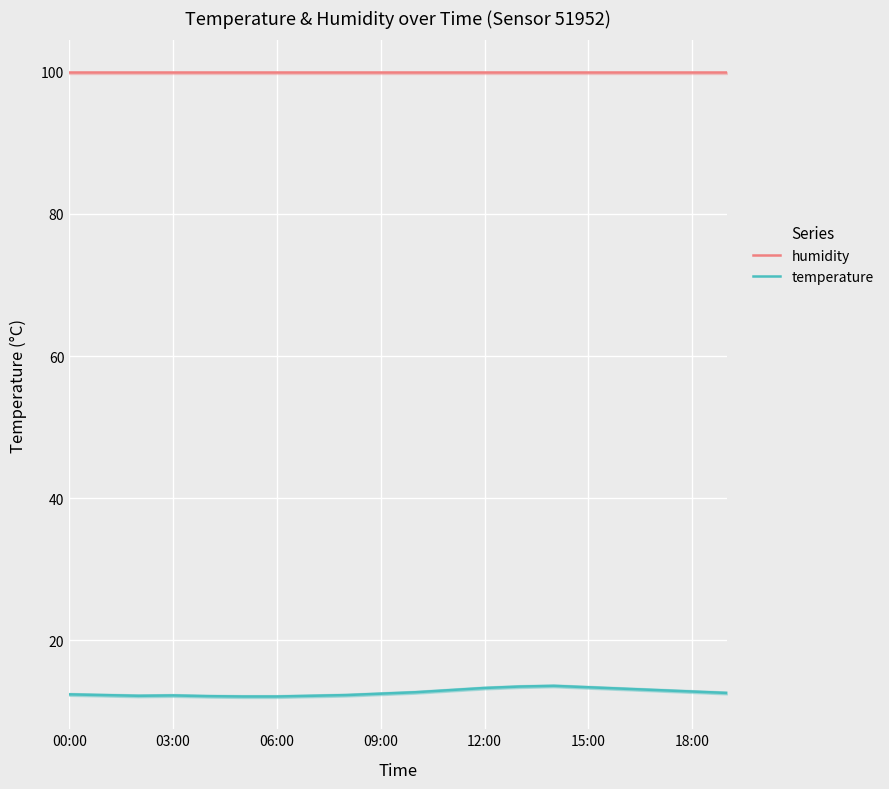

The humidity series shows 55.0 at 12:00. True or false?

False